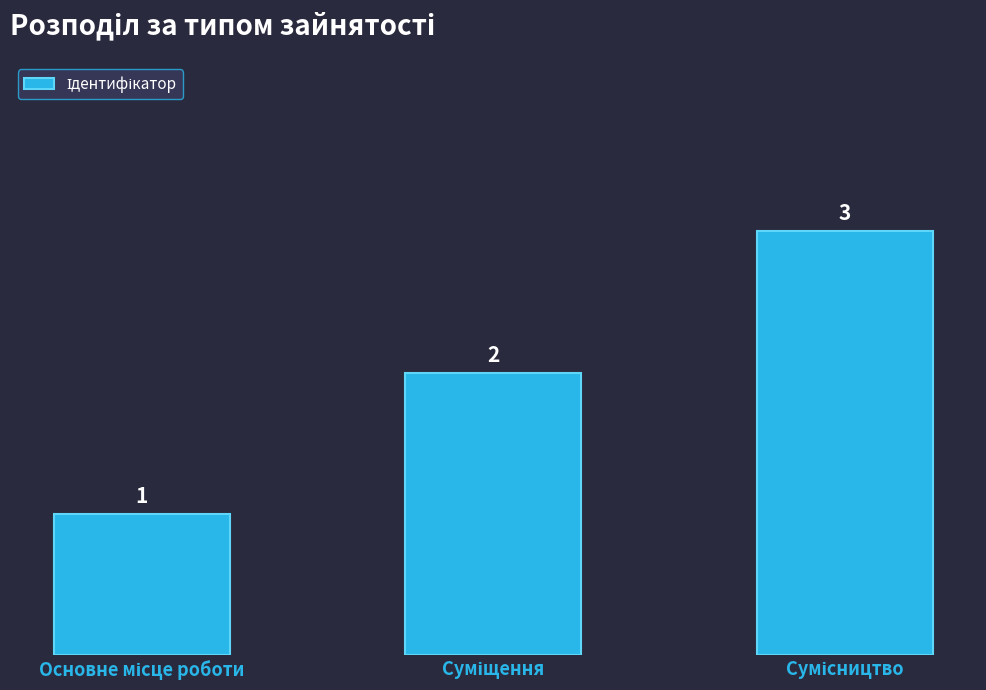

What is the value of the 3rd bar from the left?

3